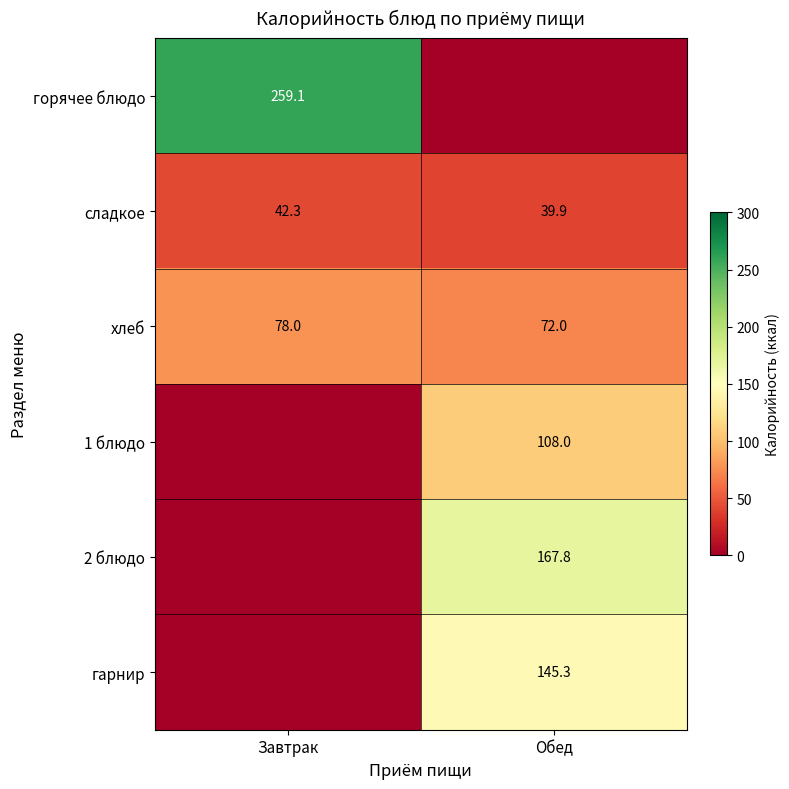

True or false: хлеб has a value of 72.0 at Обед.

True